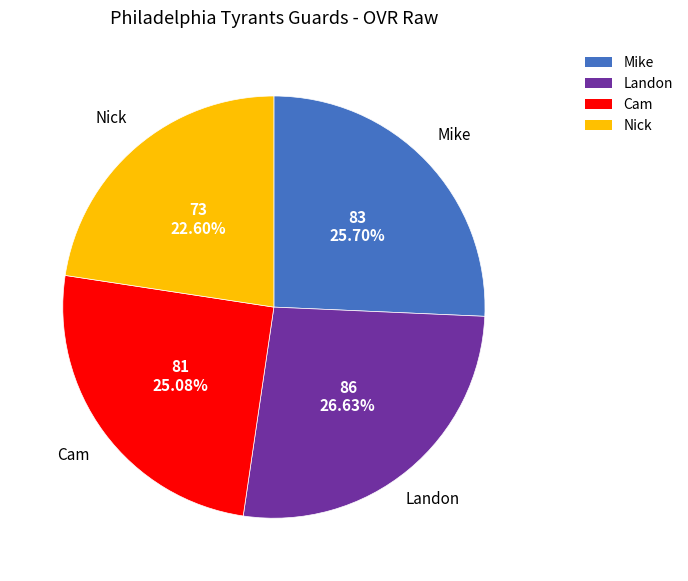

The Nick slice represents 29% of the pie. True or false?

False